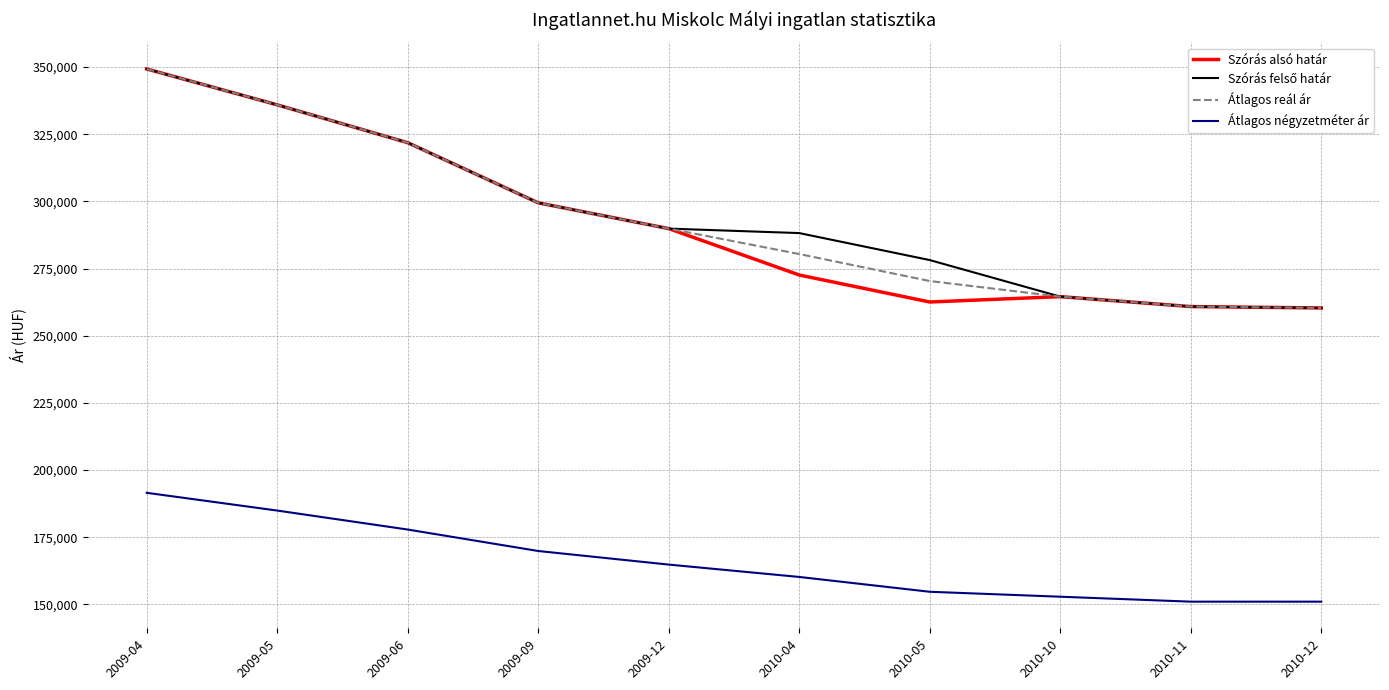

What is the lowest value of the Szórás alsó határ series?

260324